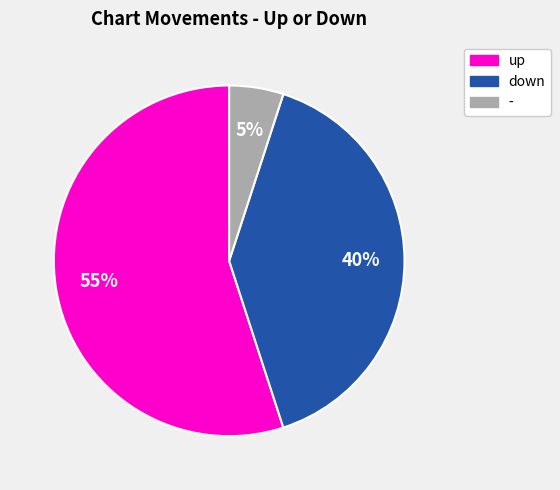

Which category has the biggest portion of the pie?

up